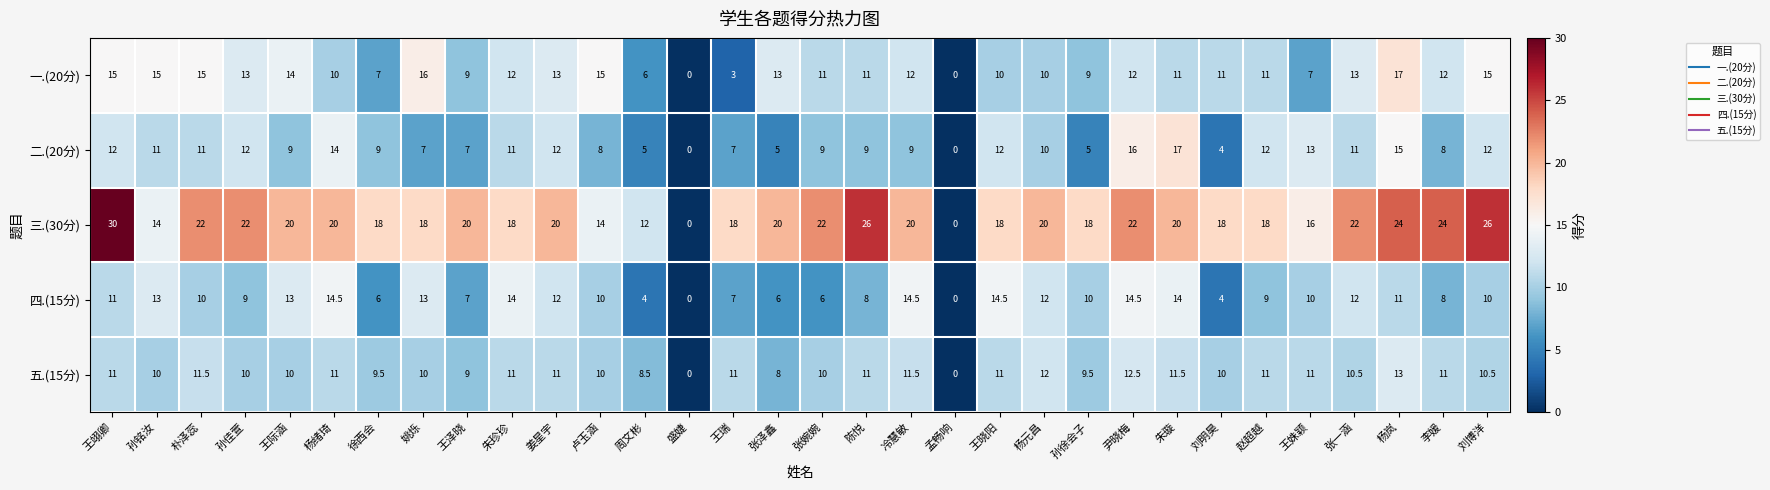

Which series changed the most between 王瑞 and 孙徐会子?

一.(20分)